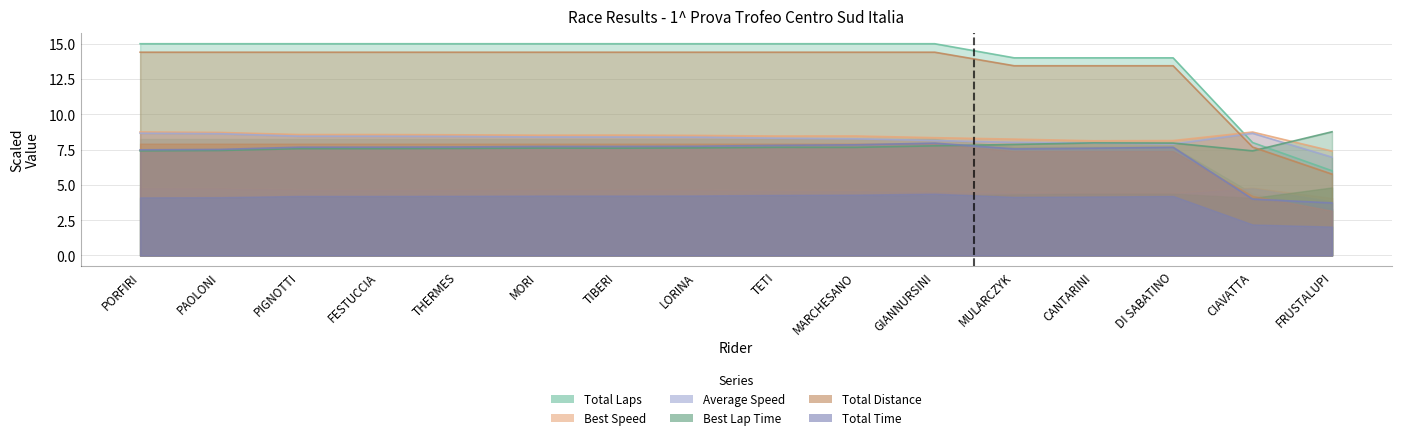

What is the average value of the Total Distance series?

13.8